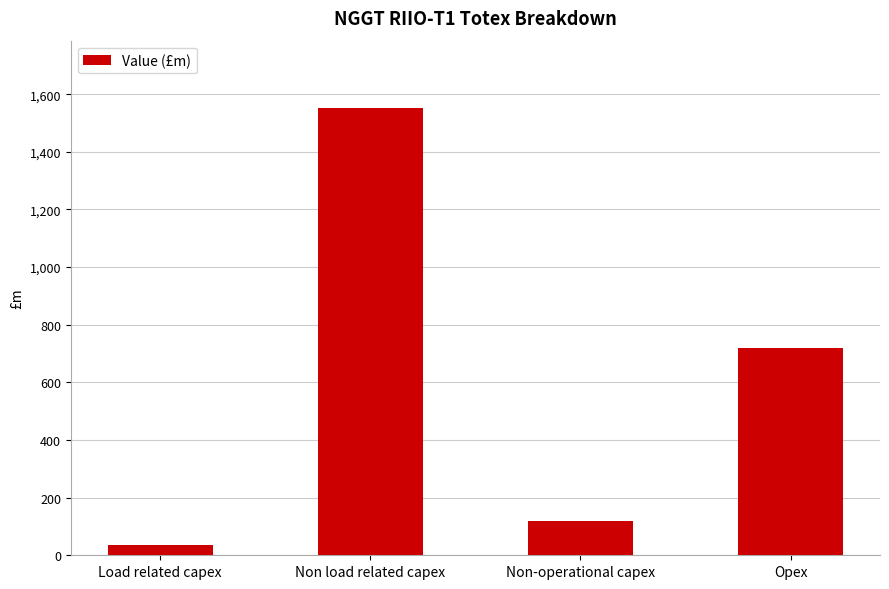

Count the number of values greater than 718.

2